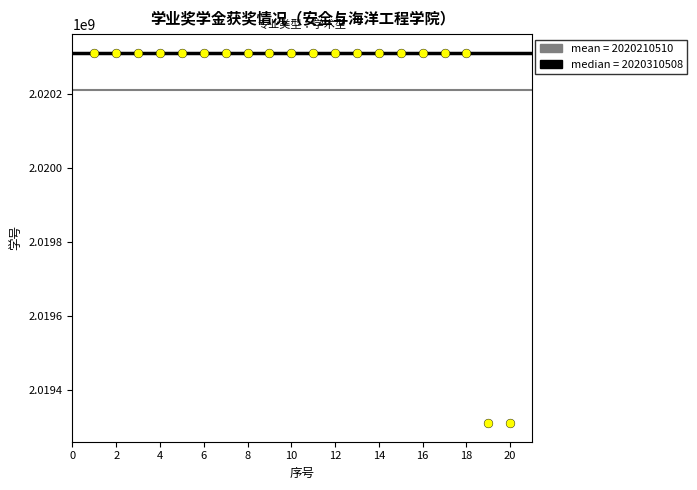

What is the range of Y values (max minus min)?

1000007